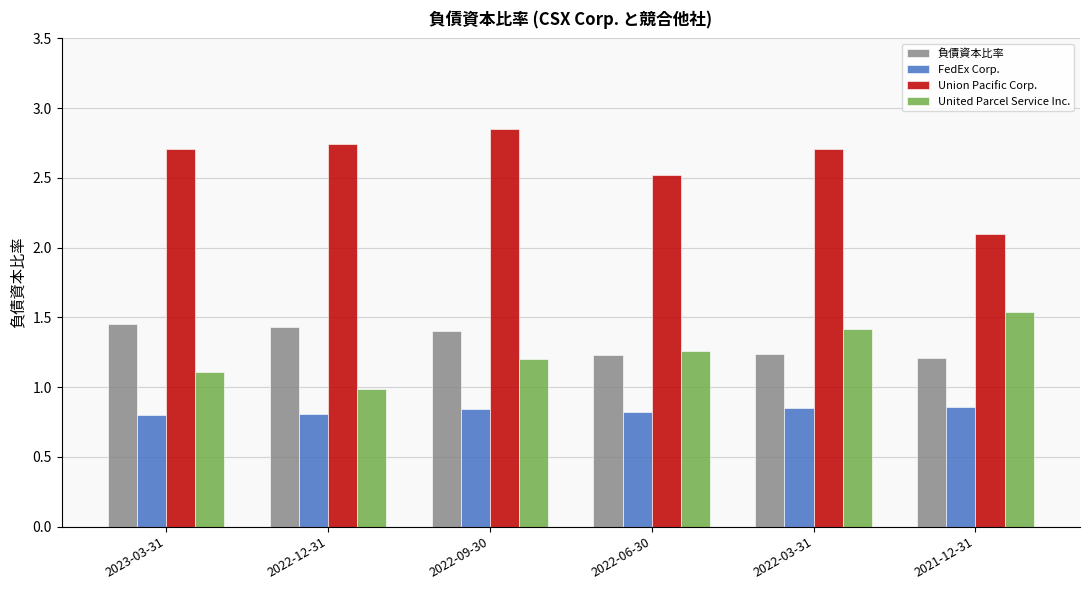

Which series changed the most between 2022-09-30 and 2022-06-30?

Union Pacific Corp.